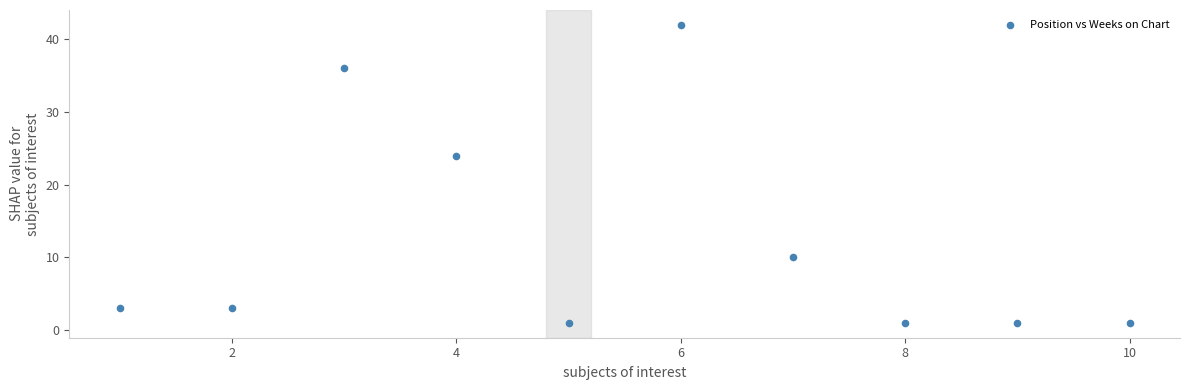

What is the average X value?

6